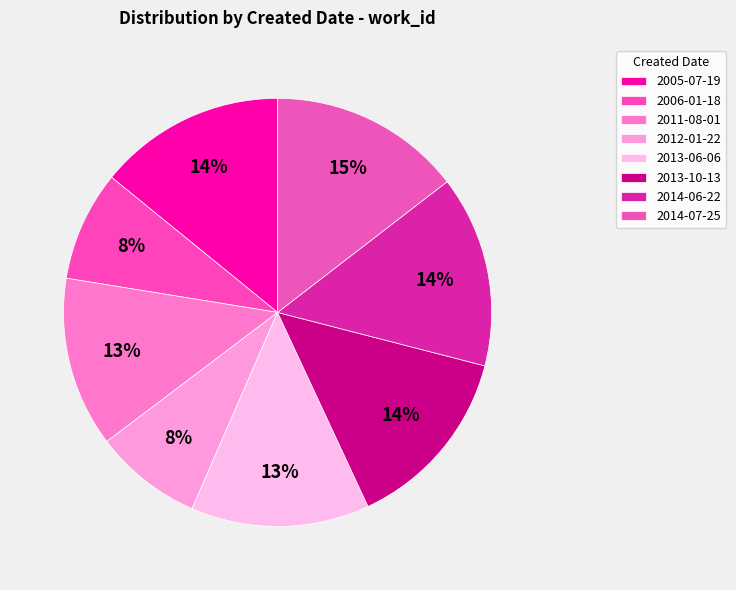

Between 2005-07-19 and 2013-10-13, which is larger?

2013-10-13